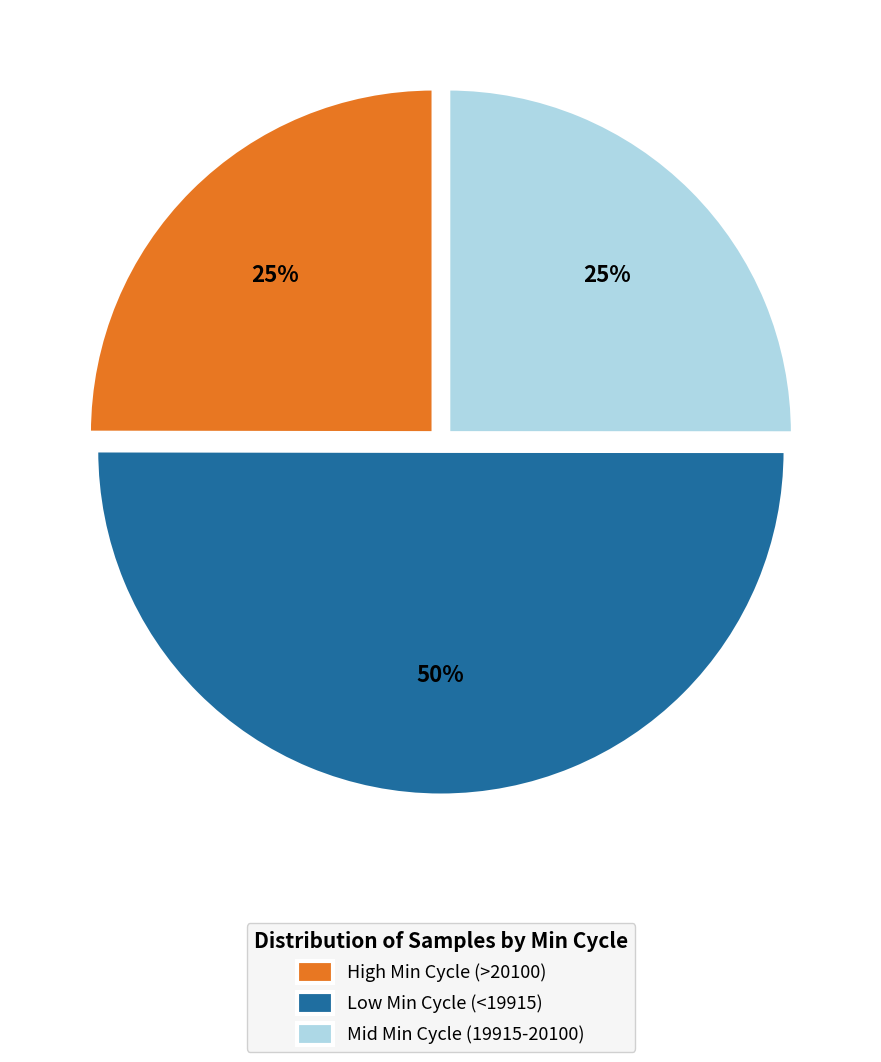

What is the majority slice?

Low Min Cycle (<19915)